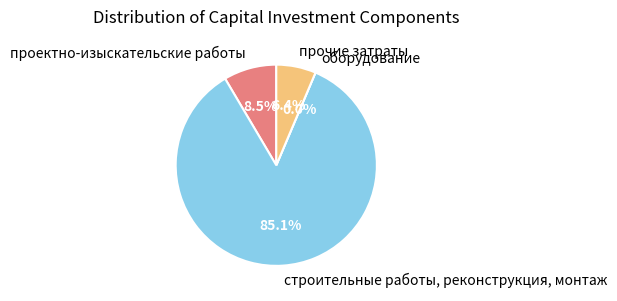

What is the largest slice in the pie chart?

строительные работы, реконструкция, монтаж